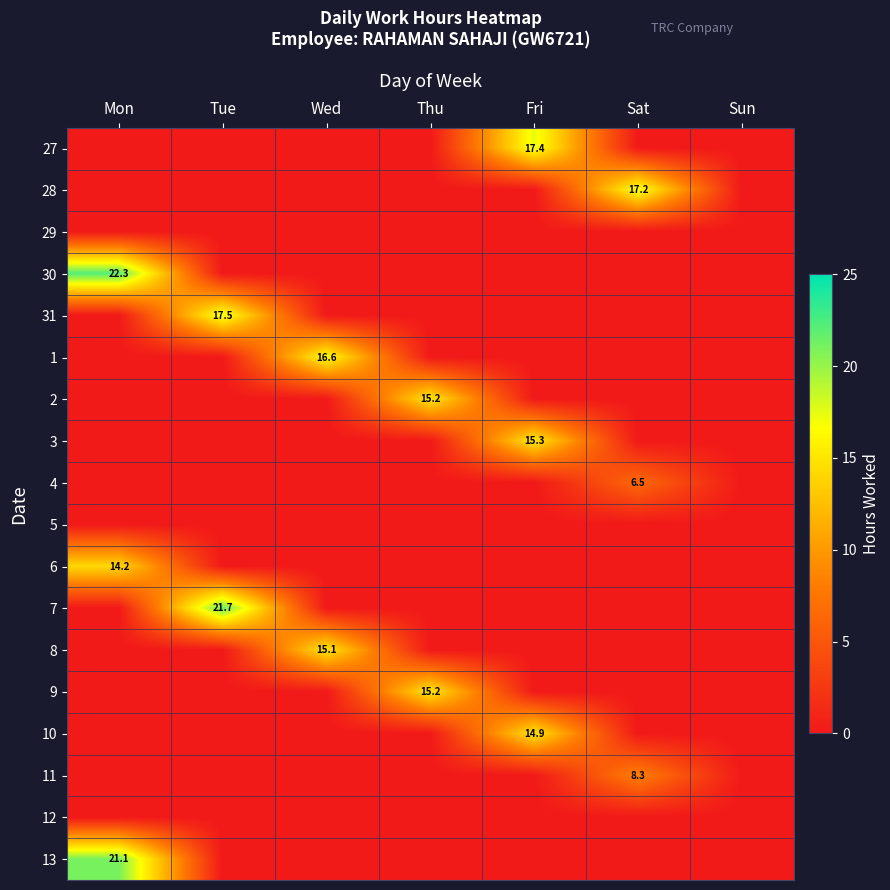

At which category is the sum across all series the highest?

Mon